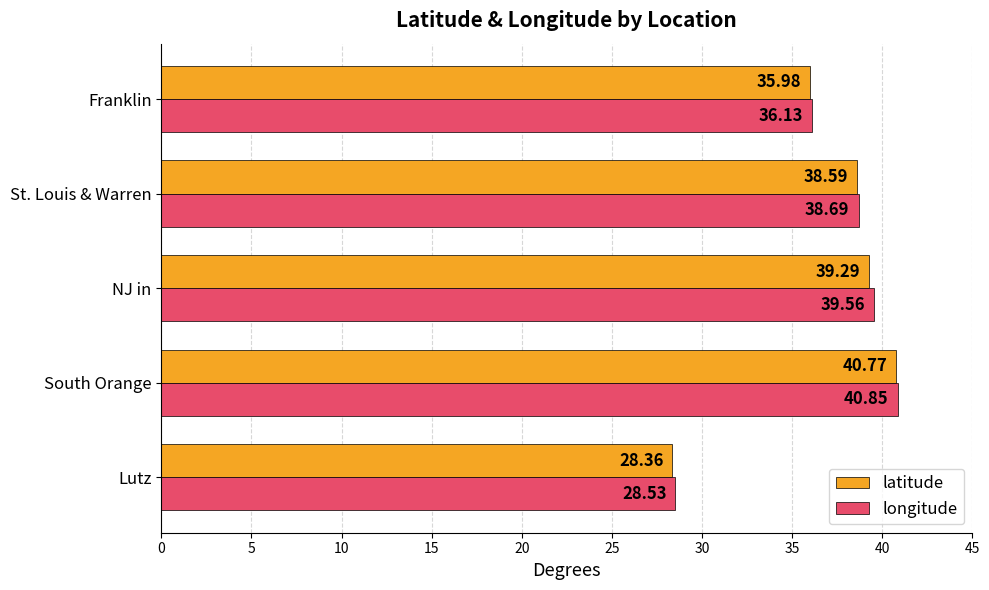

What is the average value of the latitude series?

36.6